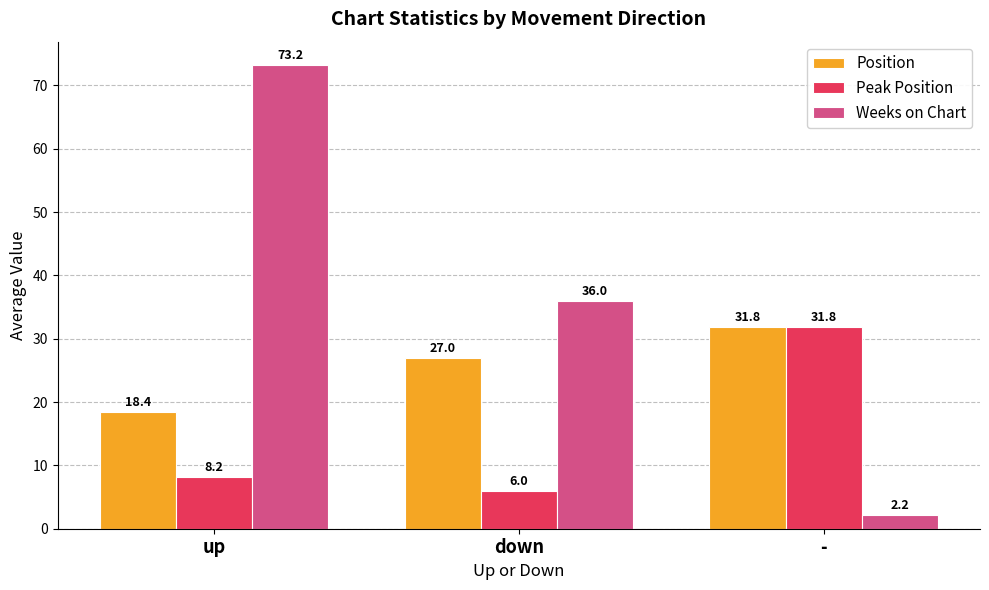

What is the total value across all series at up?

99.8